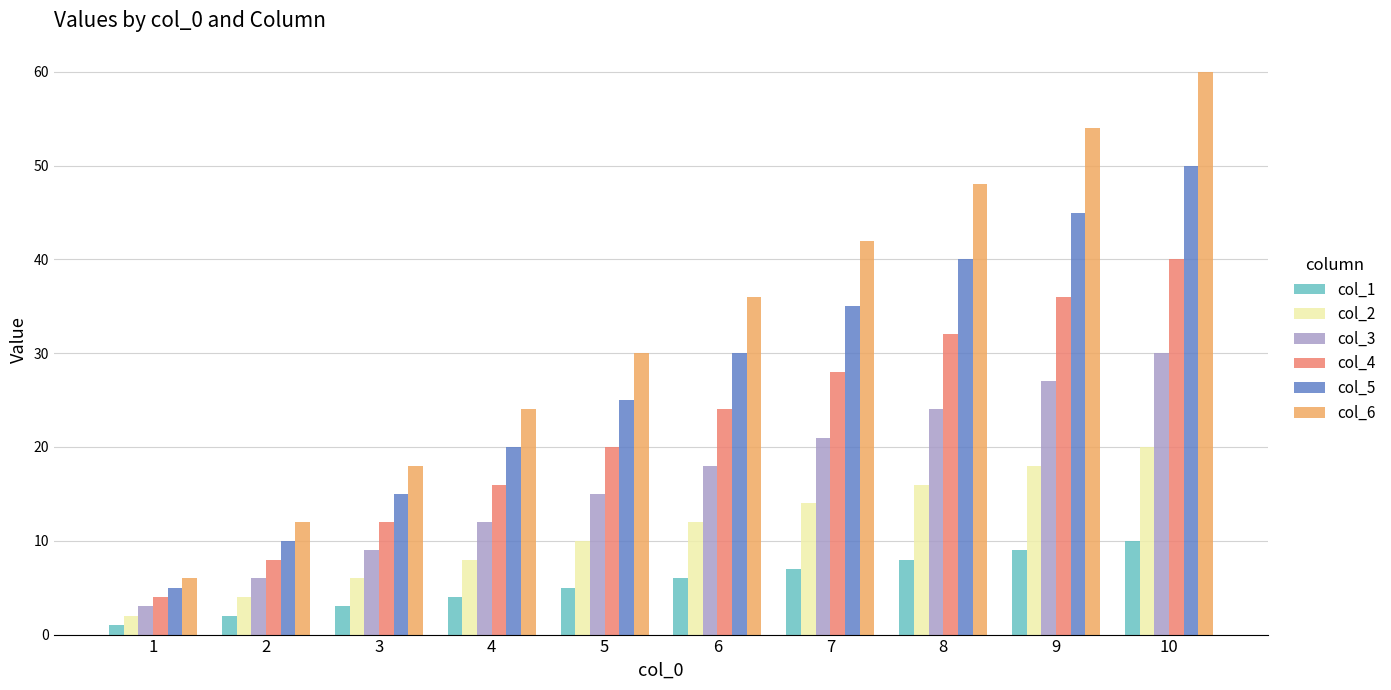

Rank the series by their maximum value, from highest to lowest.

col_6, col_5, col_4, col_3, col_2, col_1